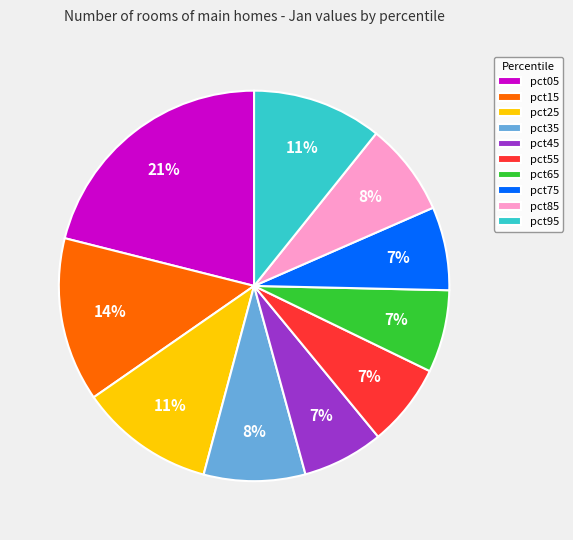

To the nearest percent, what percentage of the pie is pct45?

7%